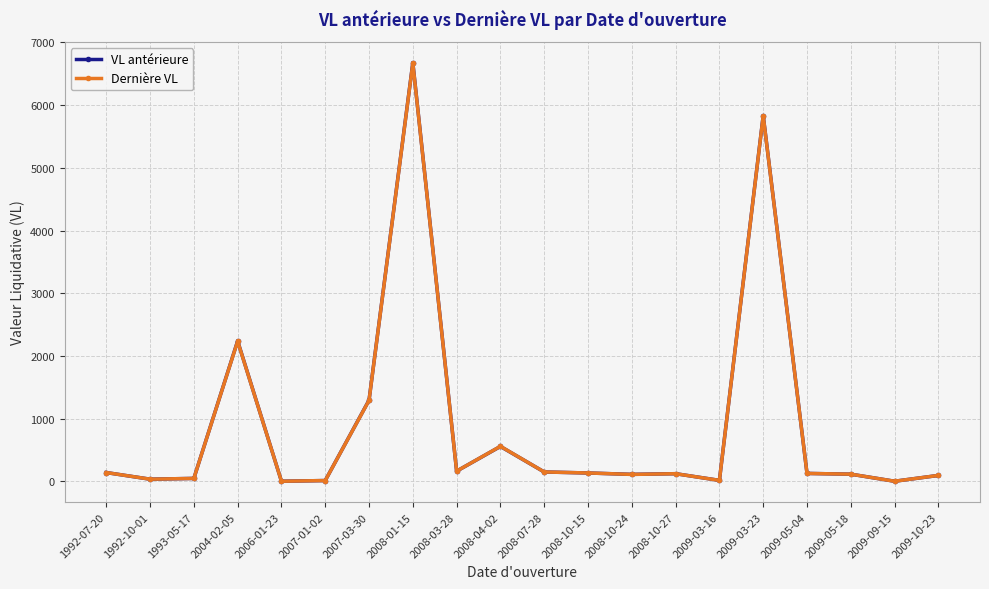

Where is VL antérieure nearest to the value 3339?

2004-02-05